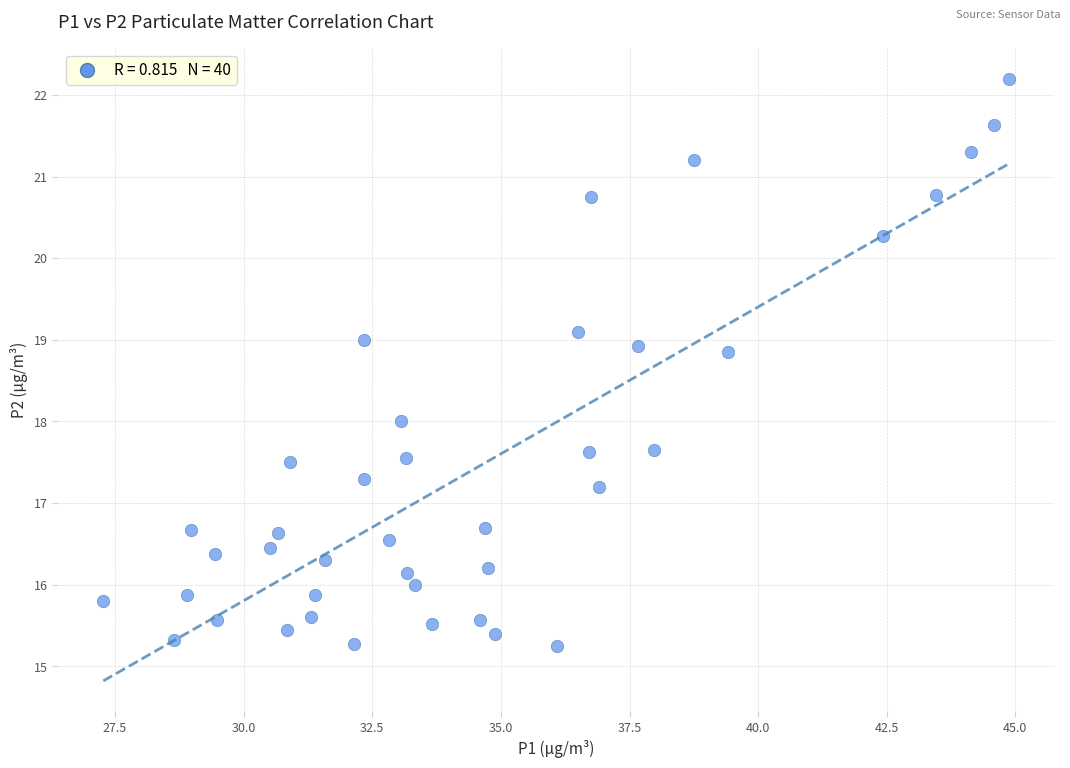

What is the range of X values (max minus min)?

17.6